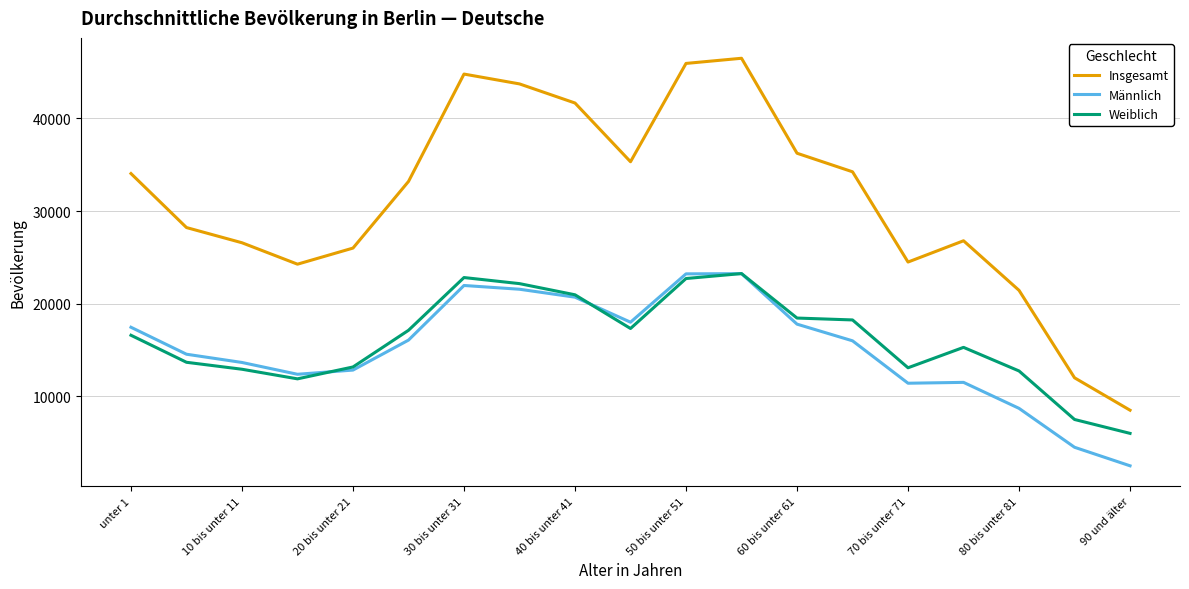

True or false: Insgesamt and Männlich intersect in this chart.

False